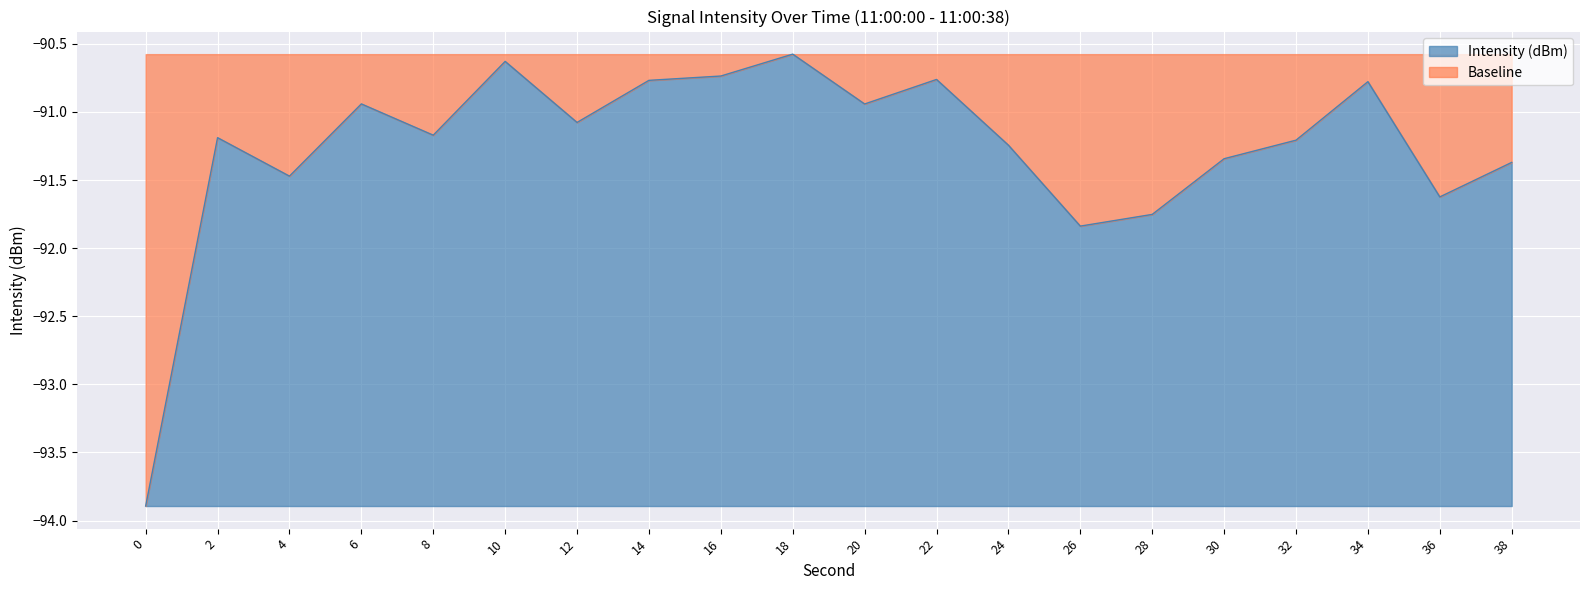

What is the approximate value at 16?

-90.7